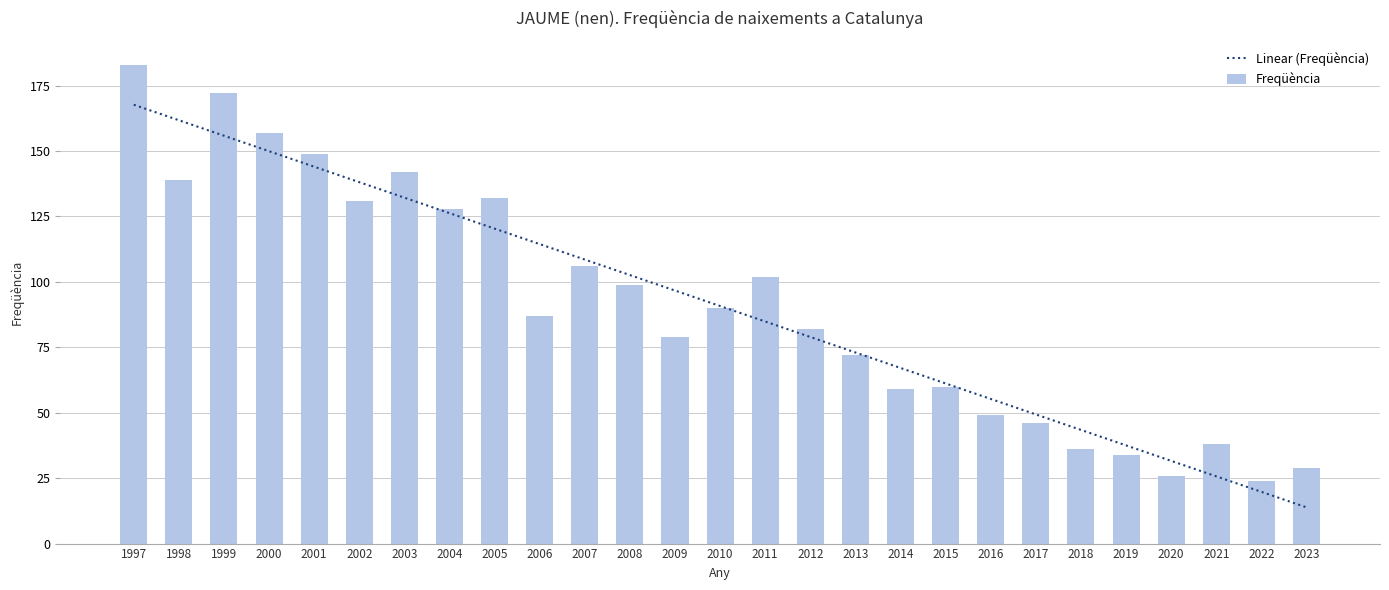

Reading left to right, extract all data points from this chart.

Linear (Freqüència): 167.7	161.8	155.9	149.9	144.0	138.1	132.2	126.3	120.4	114.4	108.5	102.6	96.7	90.8	84.9	78.9	73.0	67.1	61.2	55.3	49.4	43.4	37.5	31.6	25.7	19.8	13.9
Freqüència: 183.0	139.0	172.0	157.0	149.0	131.0	142.0	128.0	132.0	87.0	106.0	99.0	79.0	90.0	102.0	82.0	72.0	59.0	60.0	49.0	46.0	36.0	34.0	26.0	38.0	24.0	29.0